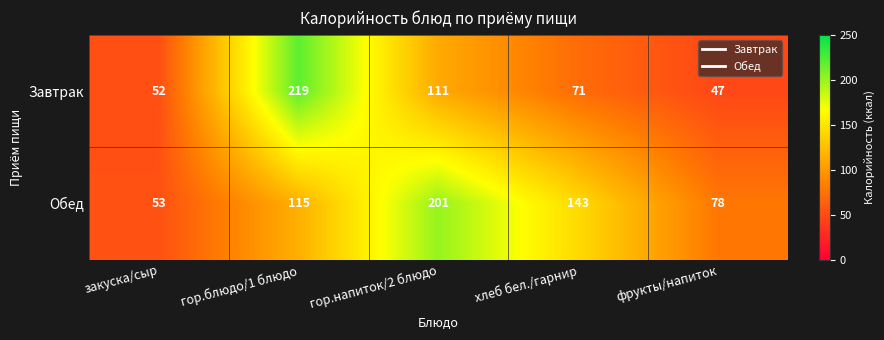

Reading left to right, extract all data points from this chart.

Завтрак: 52	219	111	71	47
Обед: 53	115	201	143	78